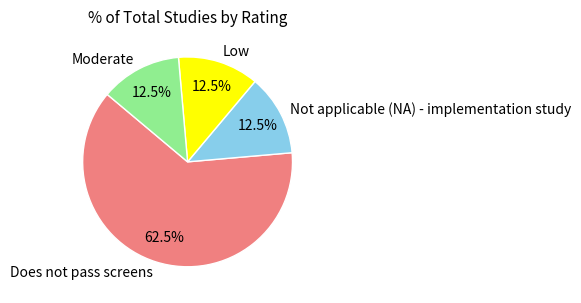

What is the ratio of the value at Moderate to the value at Low?

1.0